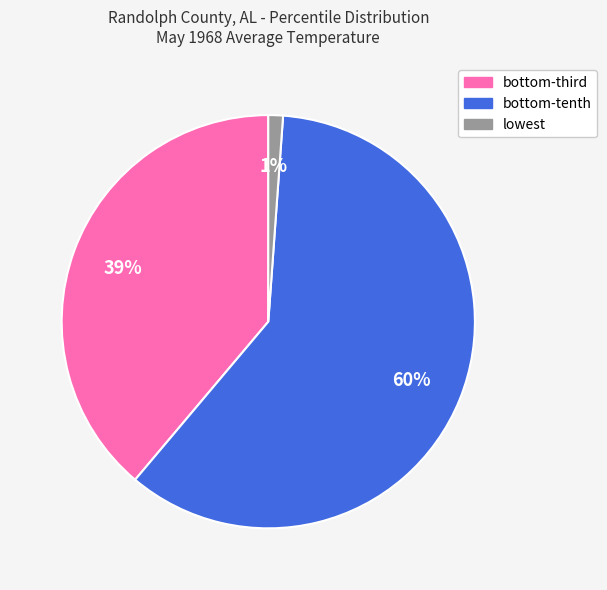

Is there any slice that represents more than half of the pie?

Yes